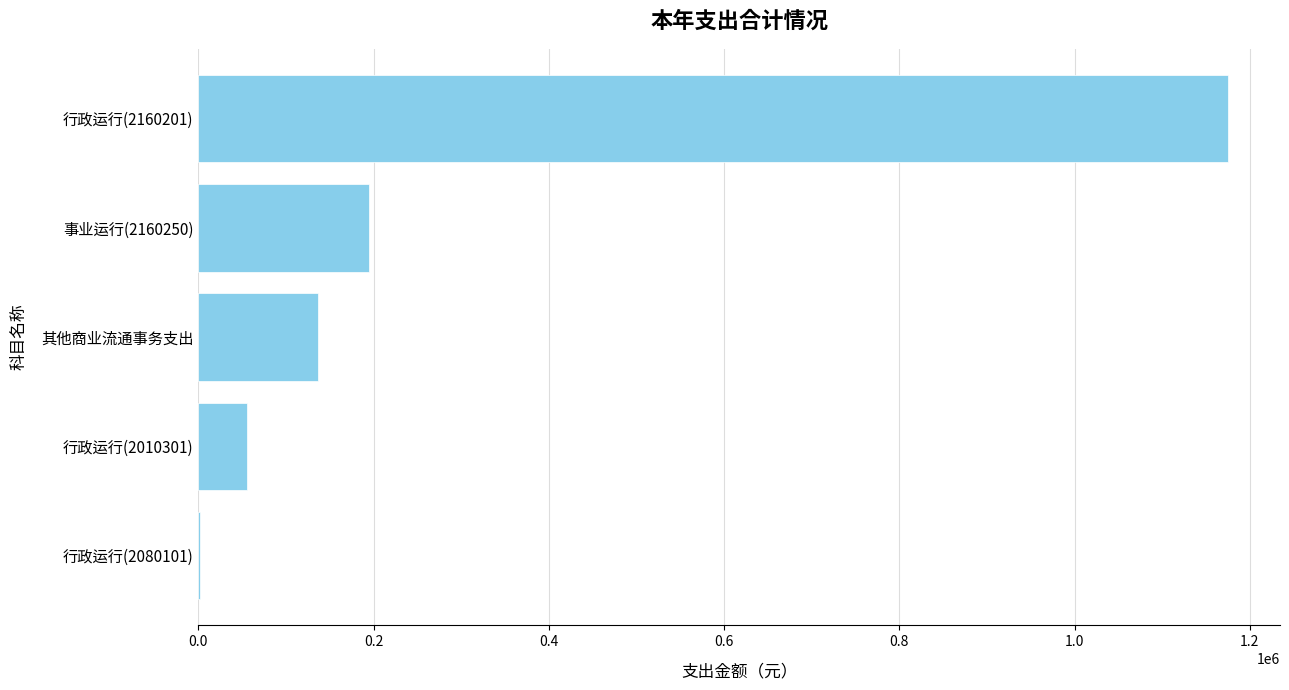

What is the sum of the values at 其他商业流通事务支出 and 事业运行(2160250)?

331806.5